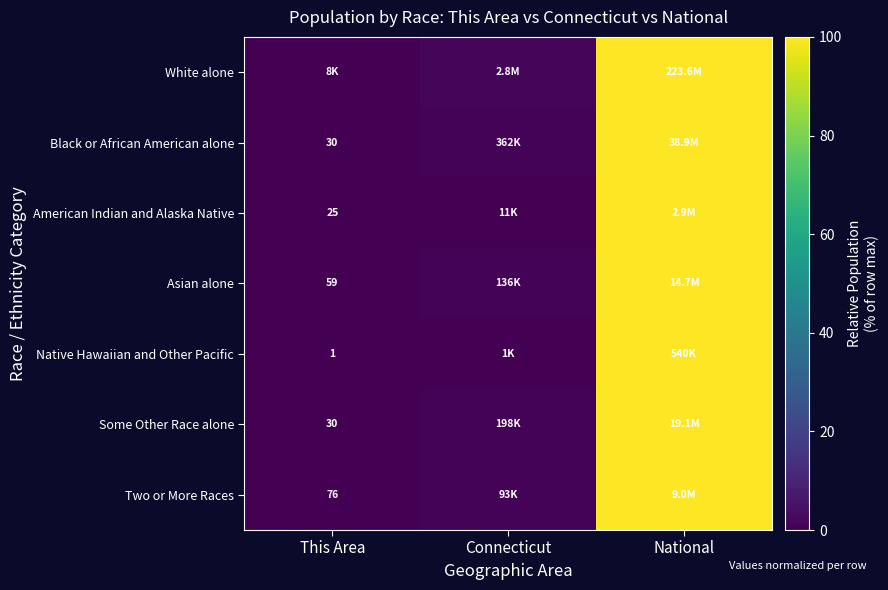

Is it true that Native Hawaiian and Other Pacific equals 100.0 at National?

True